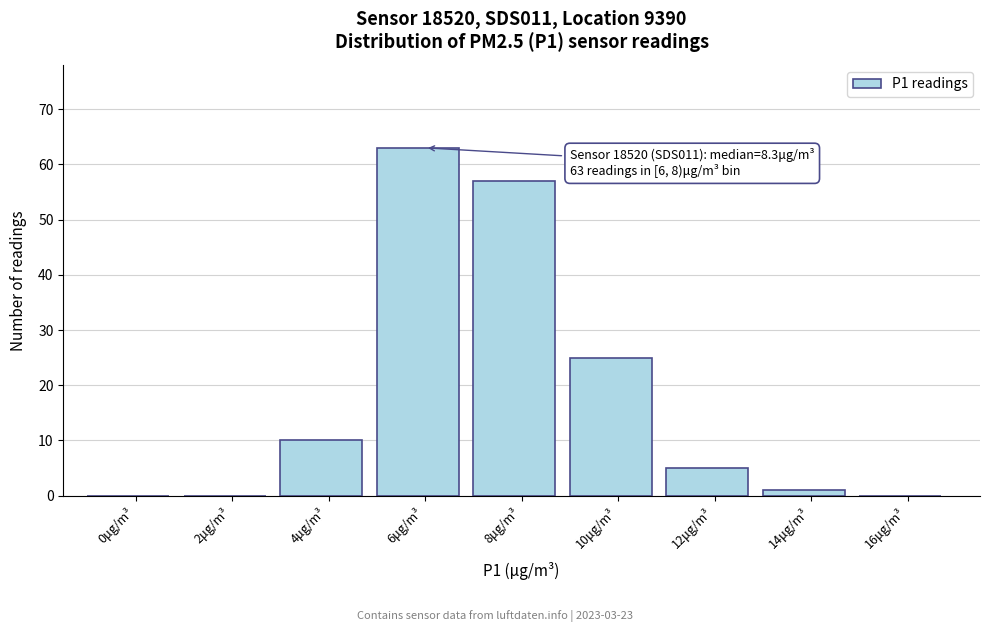

Reading left to right, transcribe all the data shown in this chart.

0μg/m³=0	2μg/m³=0	4μg/m³=10	6μg/m³=63	8μg/m³=57	10μg/m³=25	12μg/m³=5	14μg/m³=1	16μg/m³=0